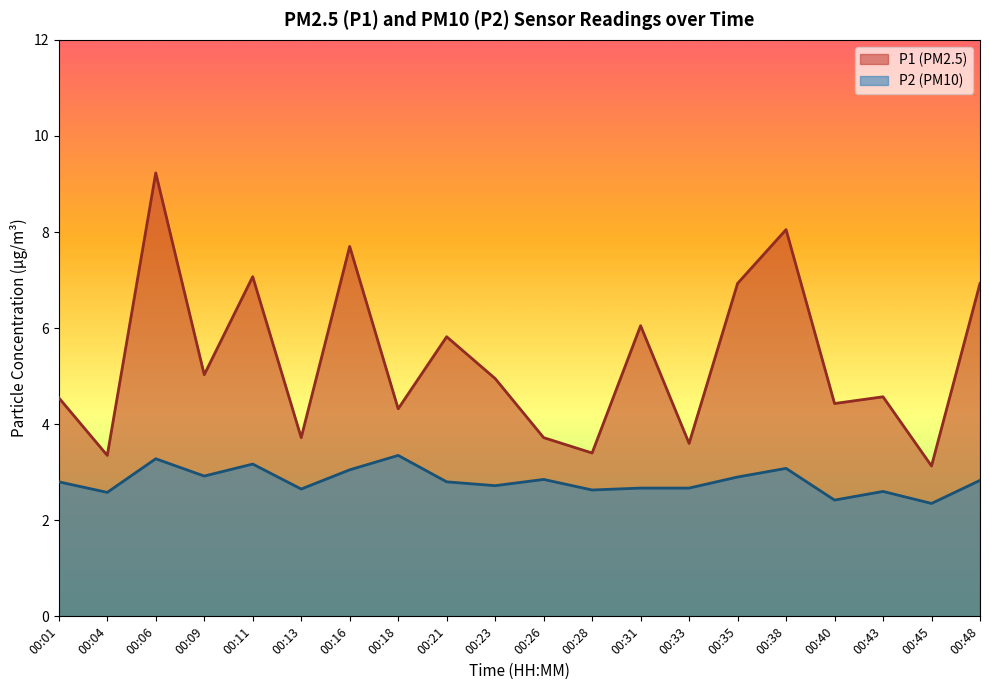

At how many categories does at least one series exceed 8?

2